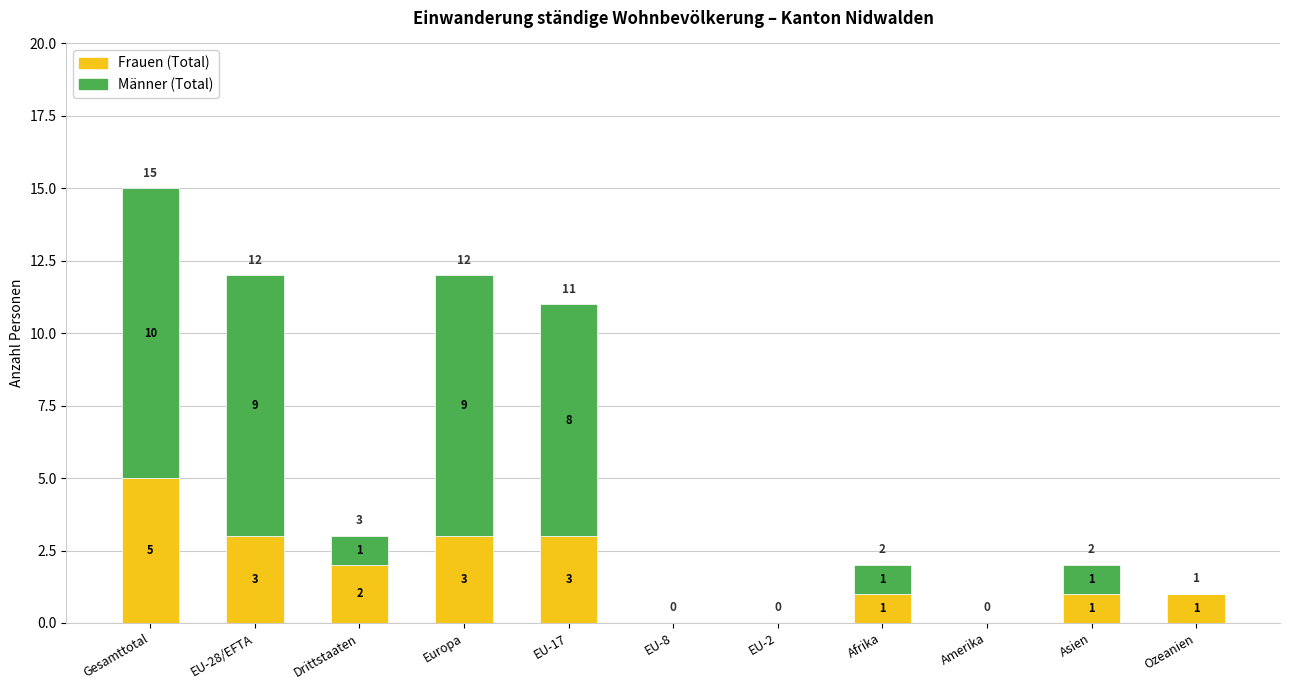

The value of Frauen (Total) at Amerika is -3. True or false?

False